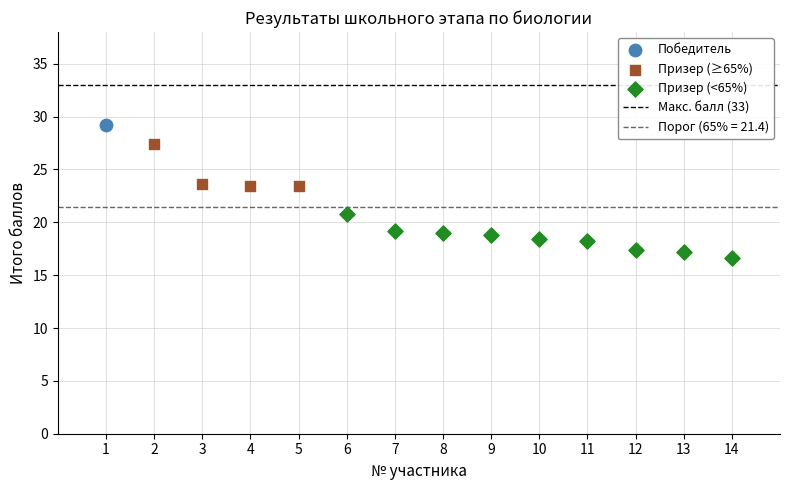

Which series reaches the minimum Y coordinate?

Призер (<65%)